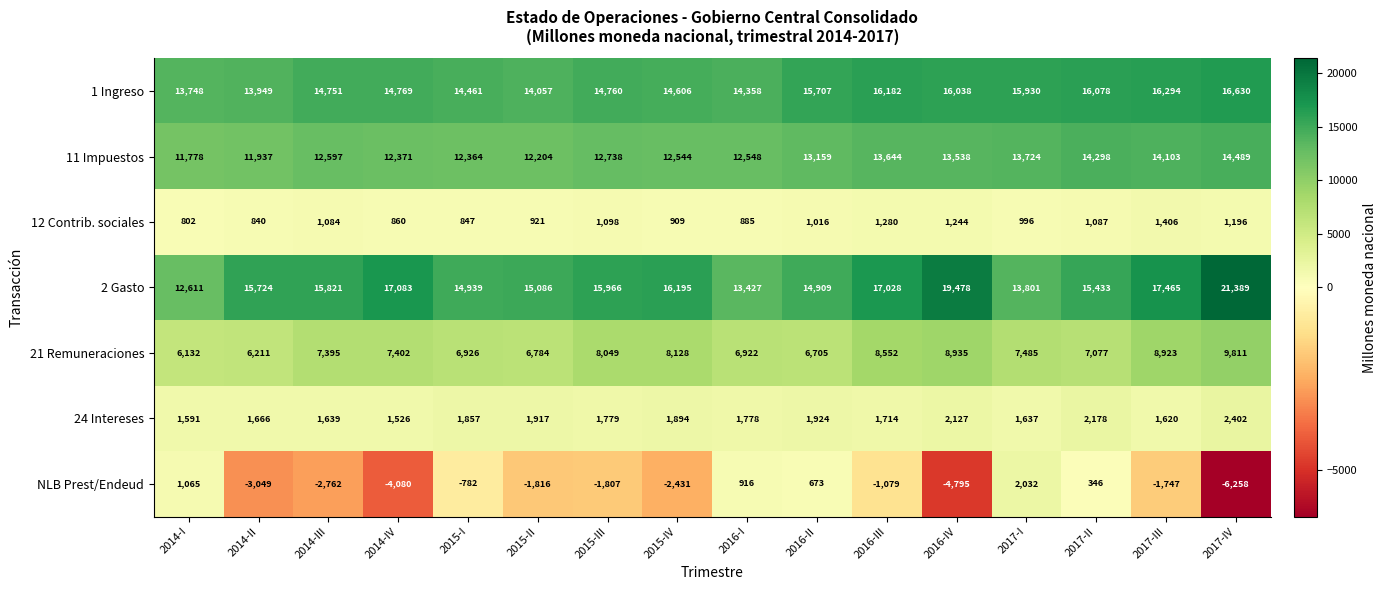

What is the difference between the maximum and second lowest values in the 12 Contrib. sociales series?

566